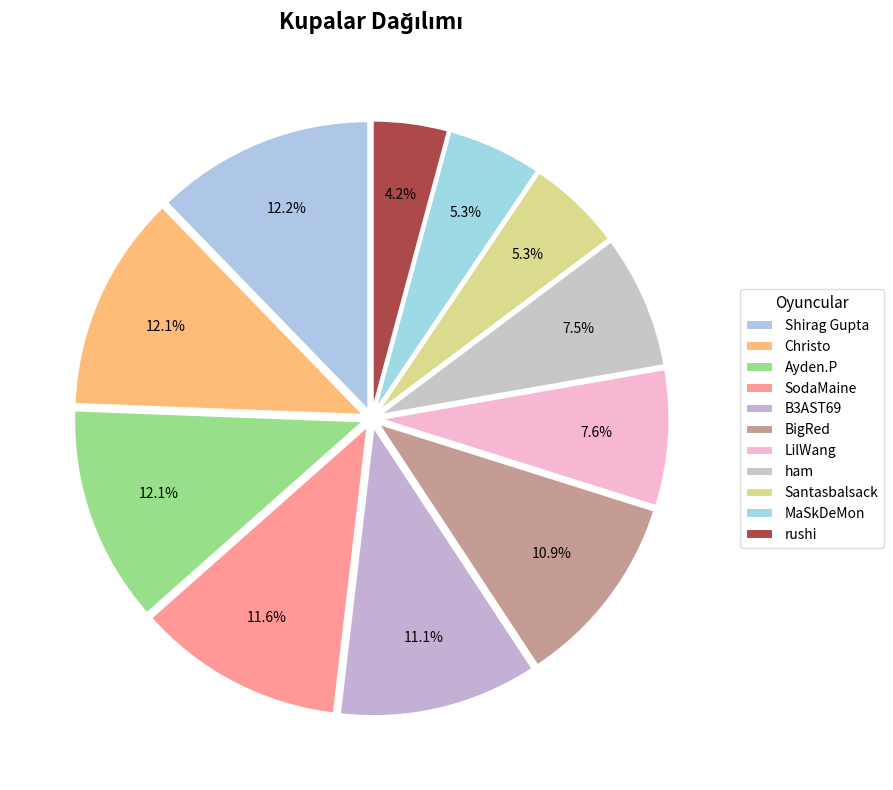

How many slices are in this pie chart?

11